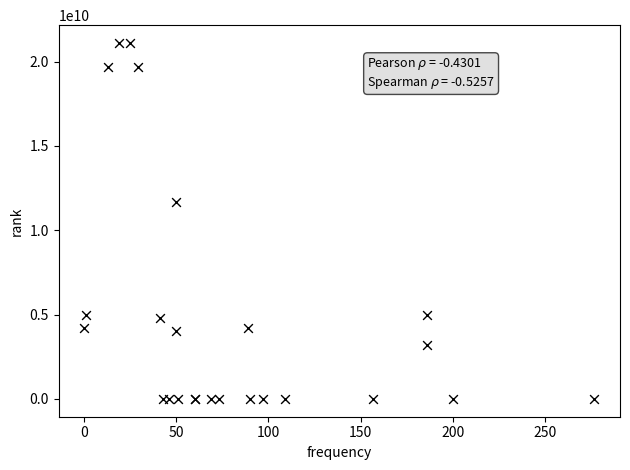

What Y value in the scatter plot is closest to 10550437810?

11700154303